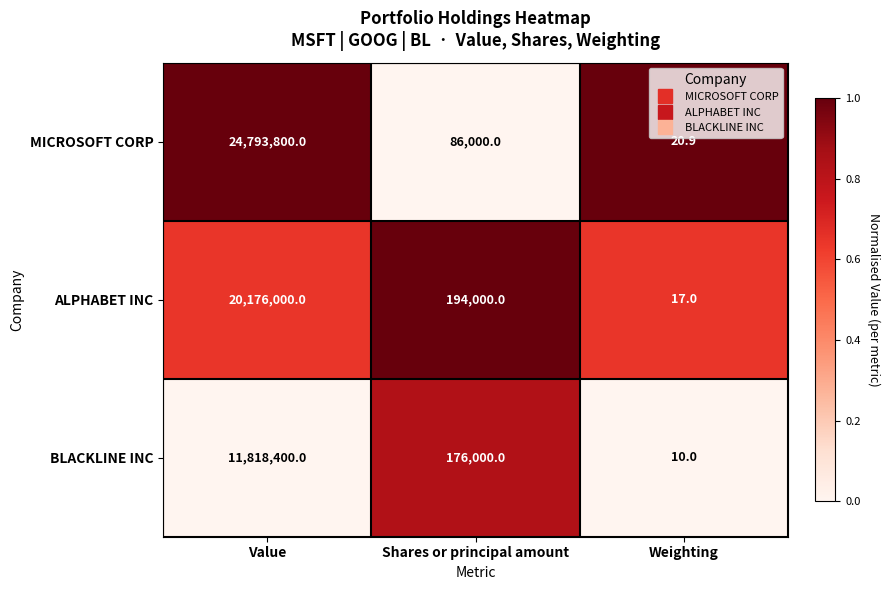

List the series in order of their peak value, highest first.

MICROSOFT CORP, ALPHABET INC, BLACKLINE INC